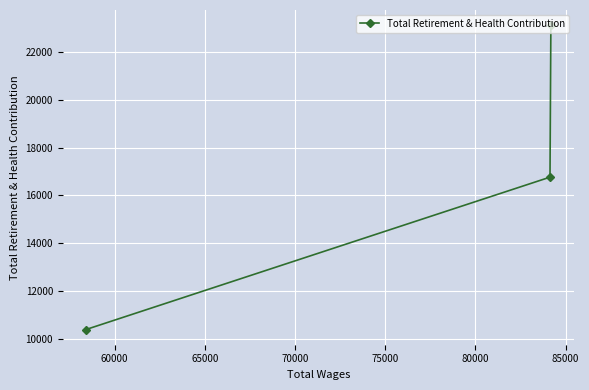

What is the value of the 3rd point from the left?

23141